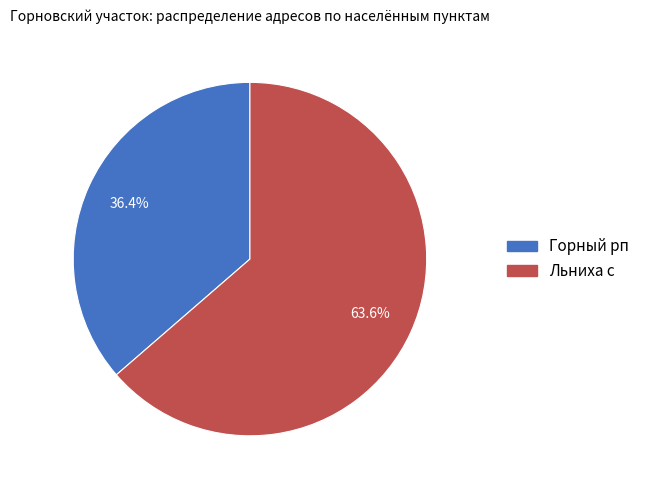

Between Горный рп and Льниха с, which is larger?

Льниха с